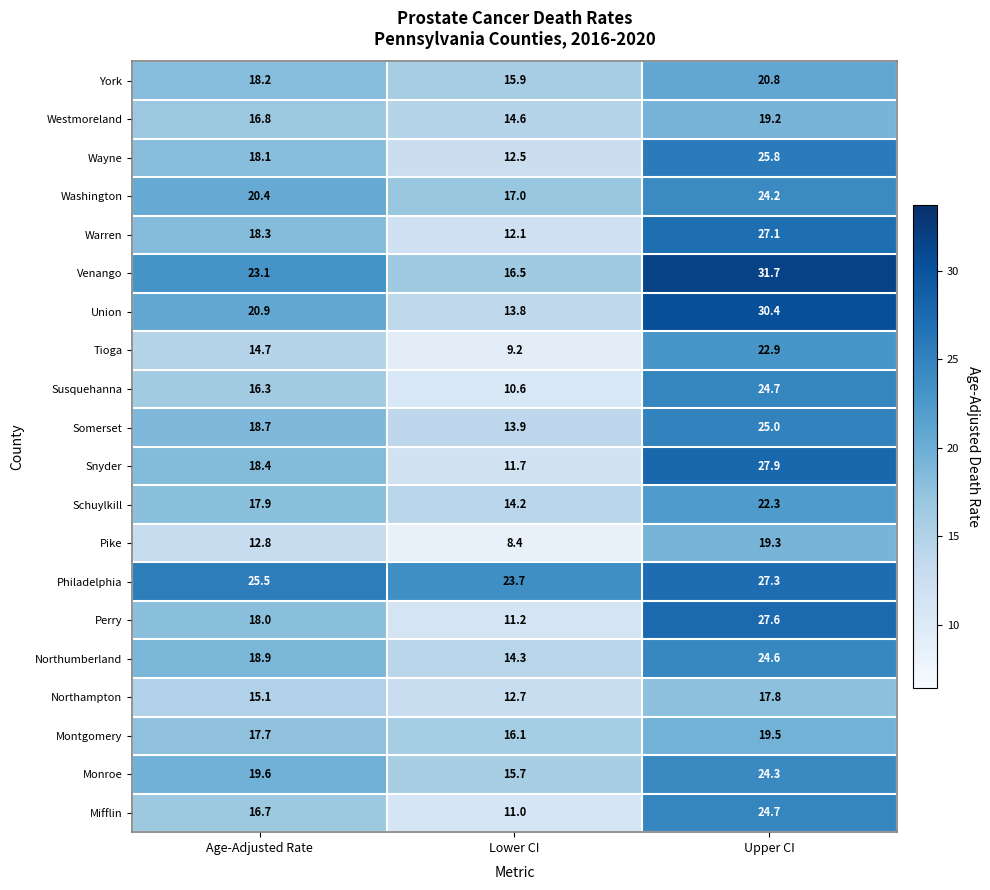

What is the total value across all series at Upper CI?

487.1